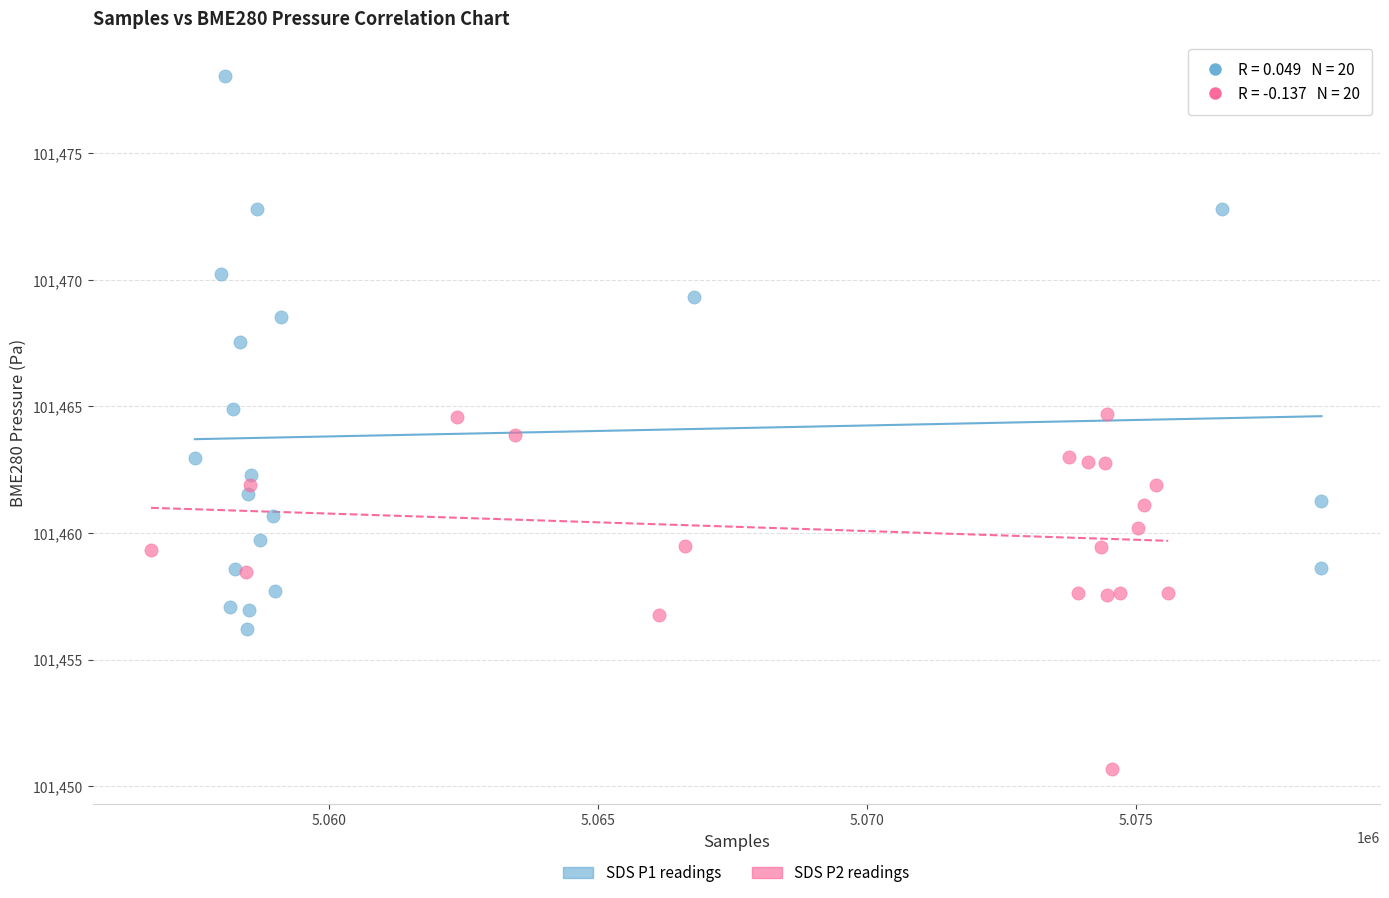

Which series contains the lowest Y value?

SDS P2 readings